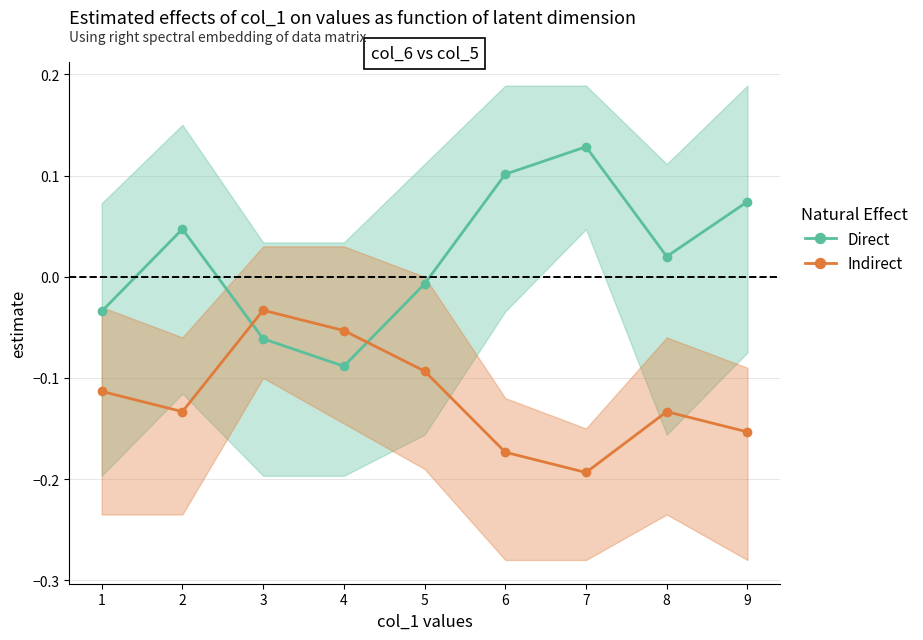

What is the average value of the Indirect series?

-0.1